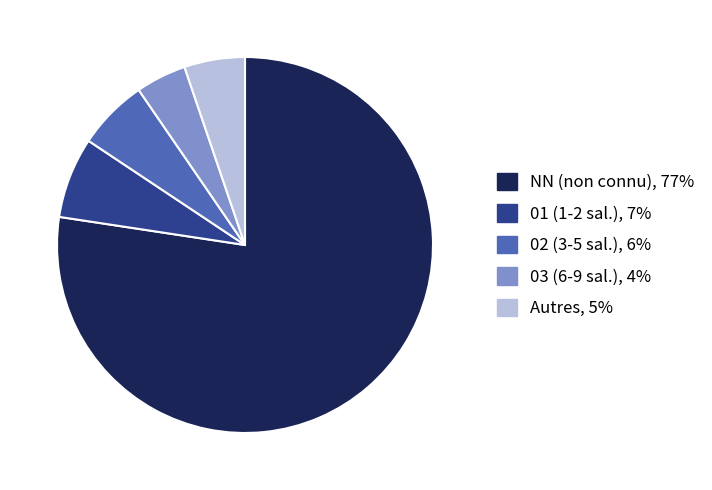

How many slices are in this pie chart?

5